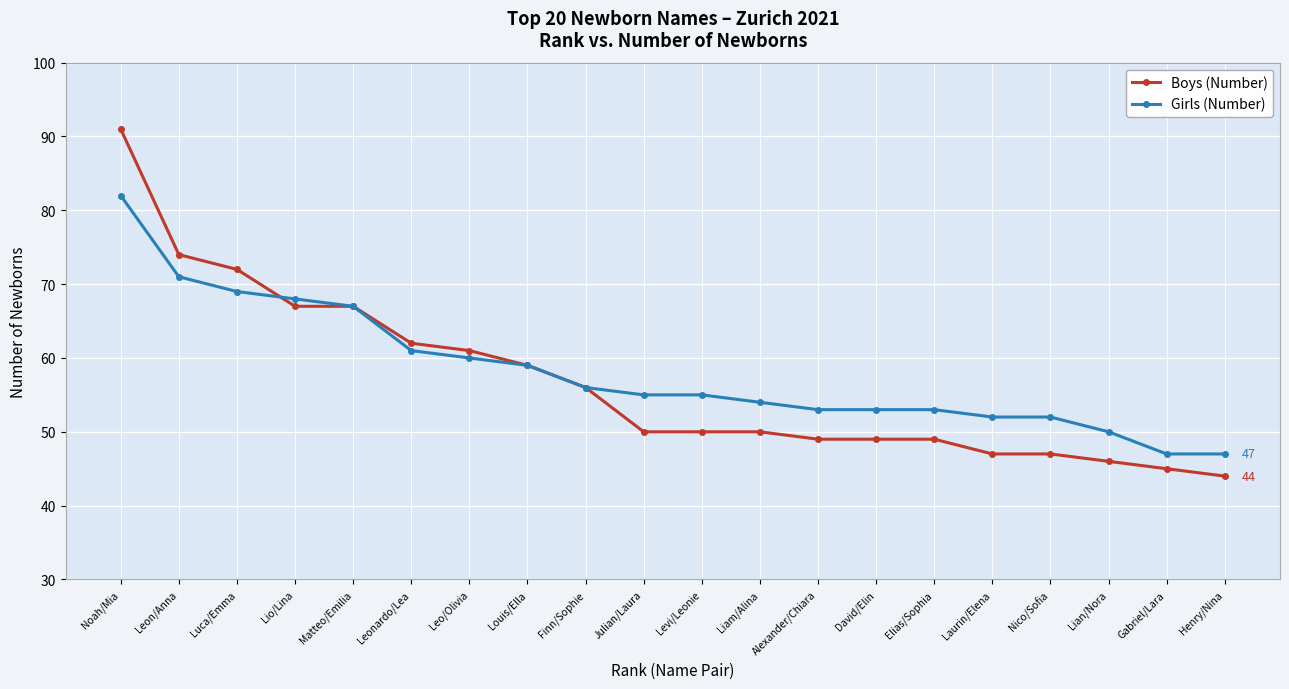

At which category does the chart reach its minimum across all series?

Henry/Nina